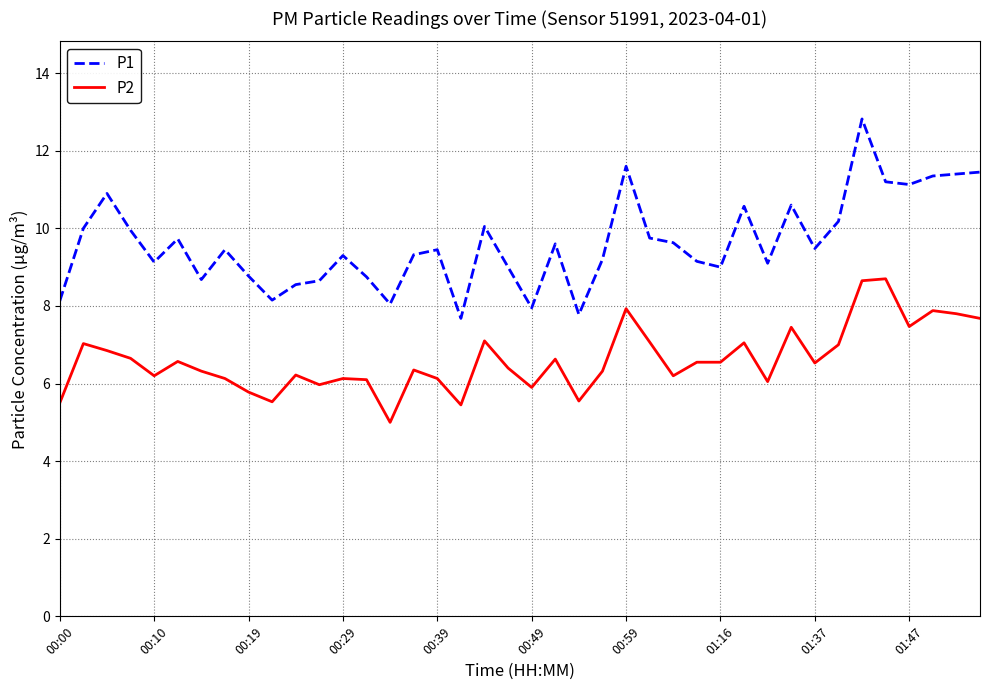

Which series has the largest total across all categories?

P1